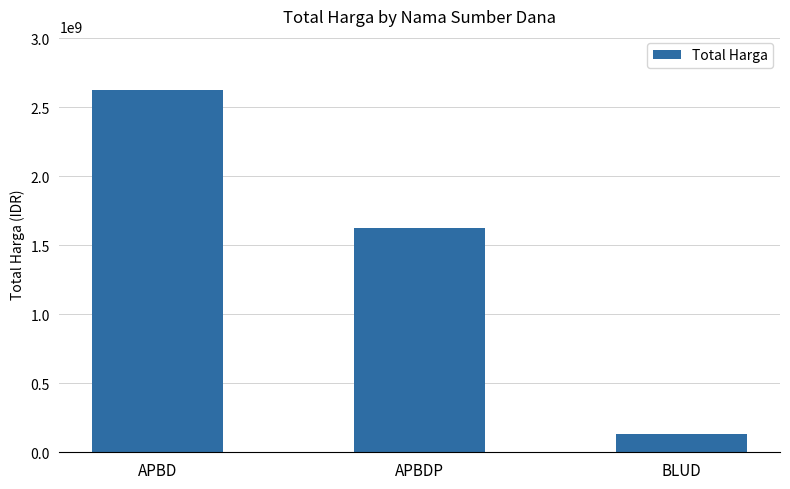

At which category does the chart reach its minimum across all series?

BLUD